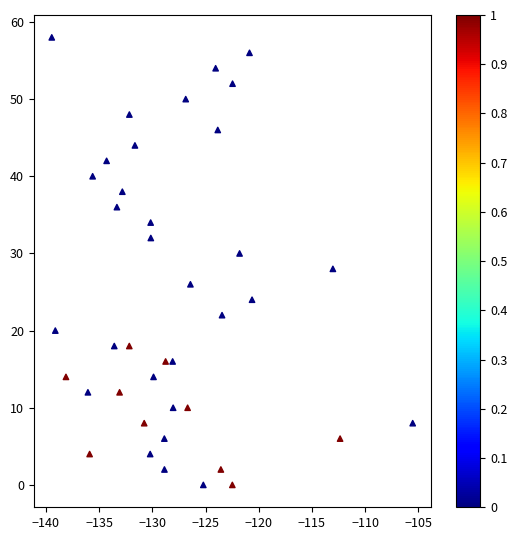

What is the range of Y values (max minus min)?

58